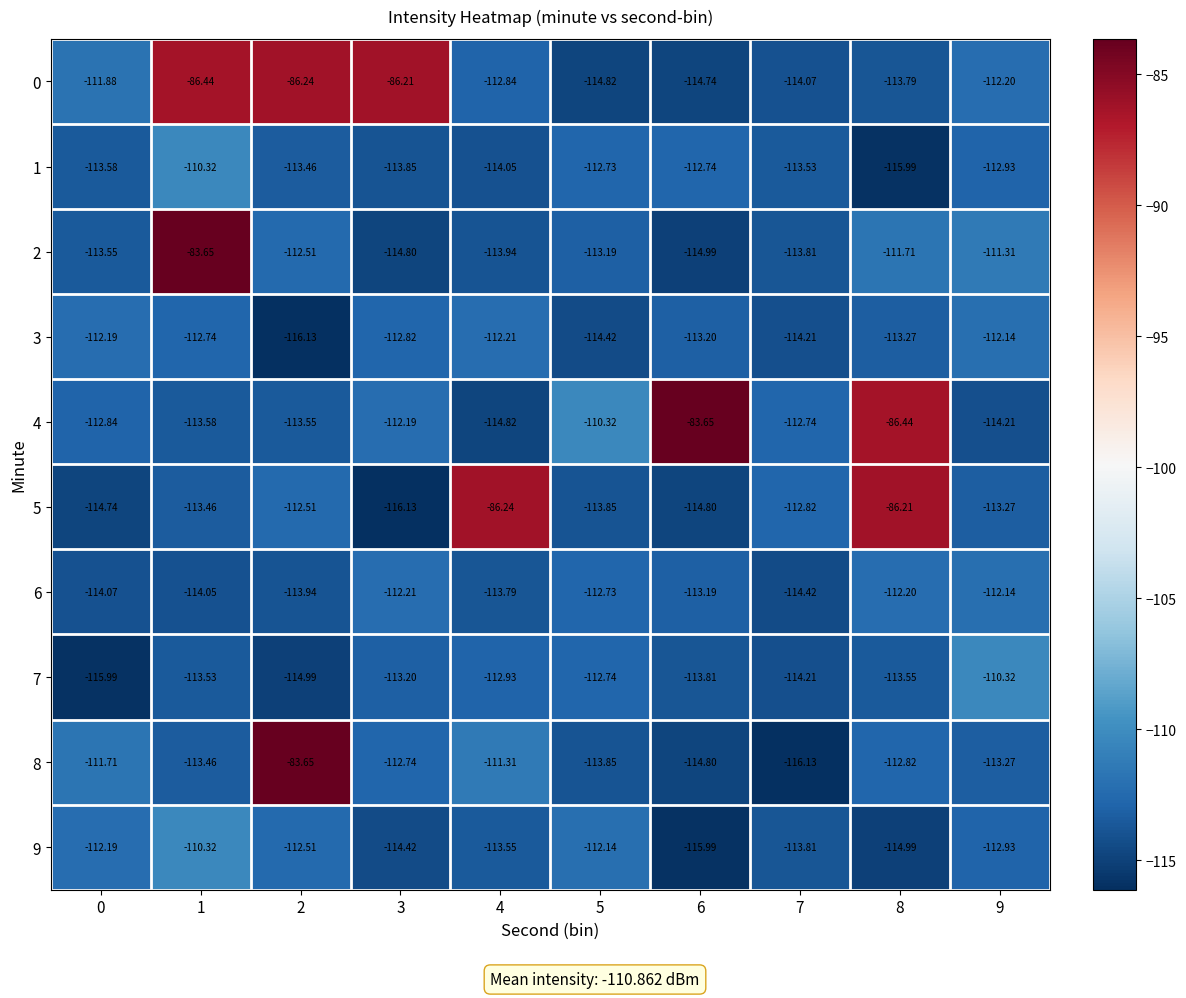

Is the value of 1 at 3 greater than the value of 7 at 1?

No